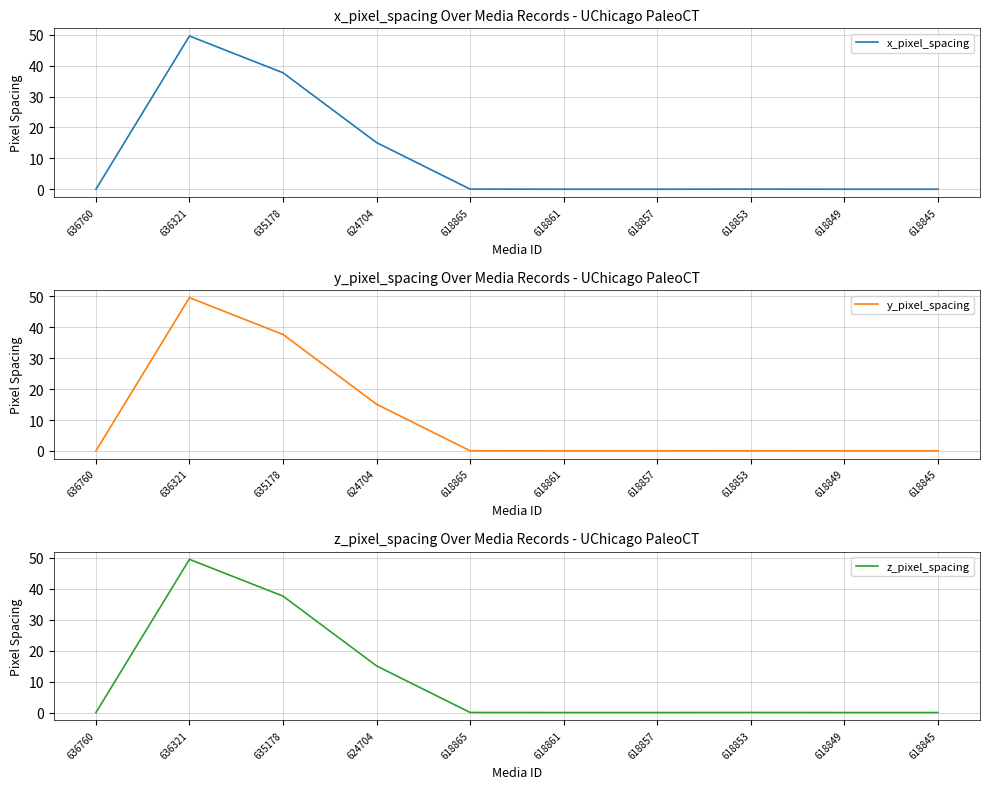

Where is the first local maximum for x_pixel_spacing?

636321